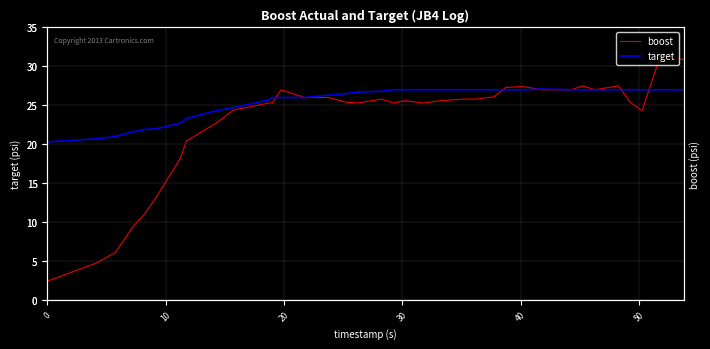

List the series in order of their overall mean, lowest first.

boost, target